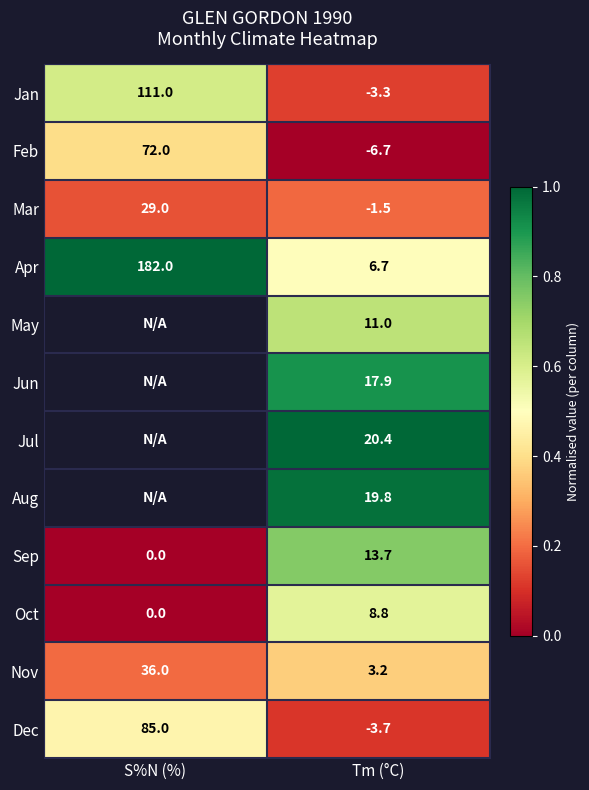

Between Tm (°C) and S%N (%), which is larger?

S%N (%)